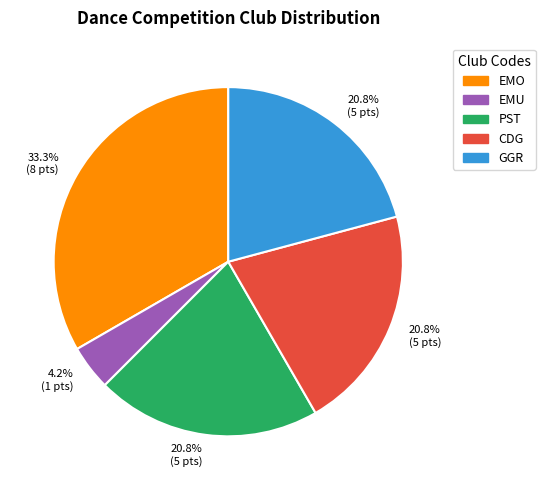

How many slices are in this pie chart?

5